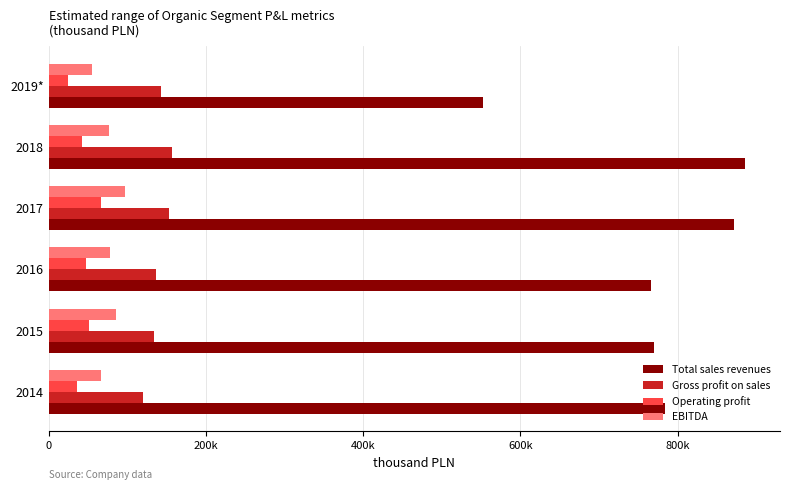

How many data points in EBITDA are less than 77832?

3